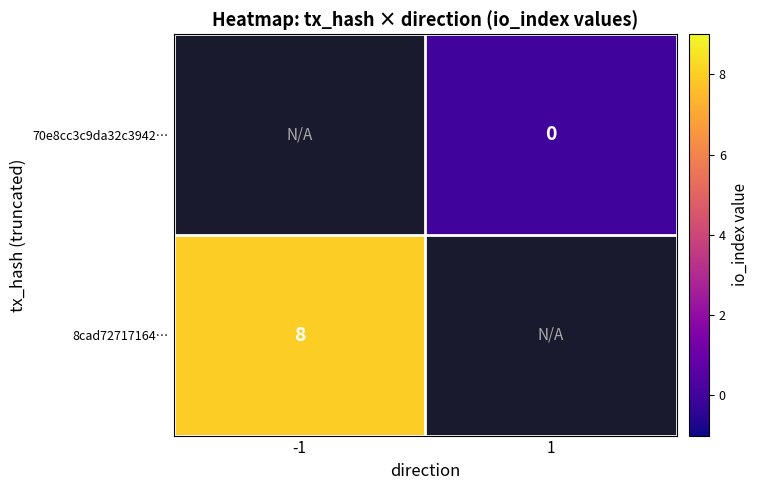

True or false: 8cad72717164… has a value of 8 at -1.

True